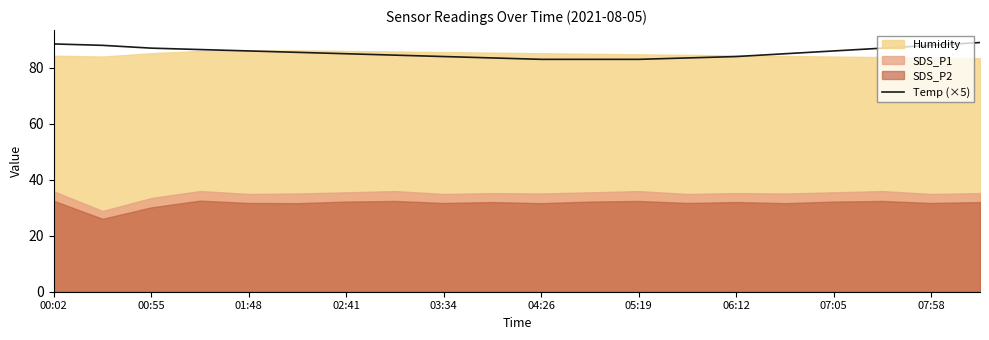

How many lines are shown in the chart?

1